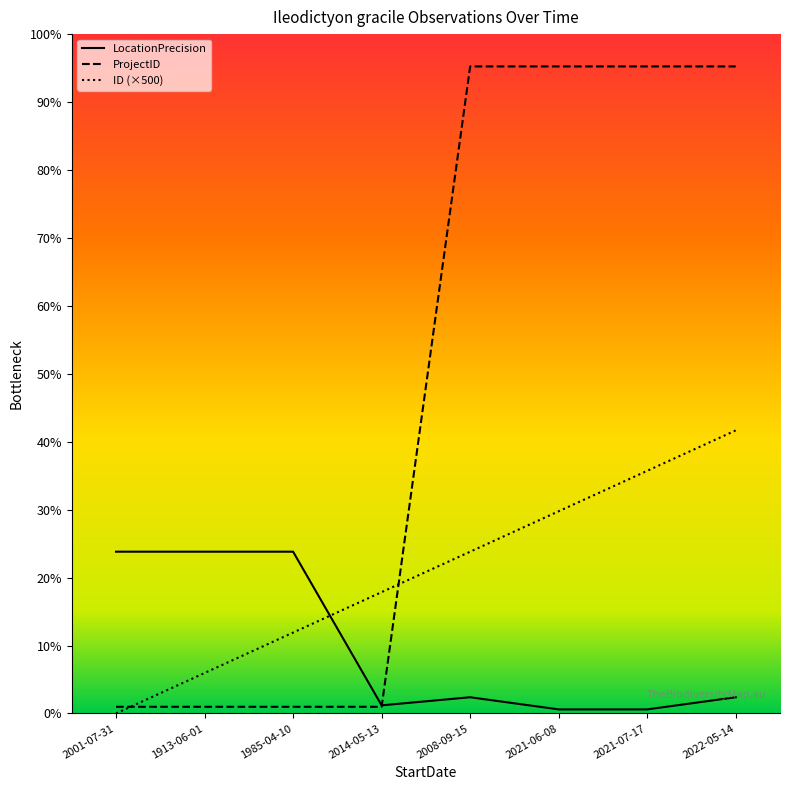

How many times do ID and ProjectID cross each other?

2